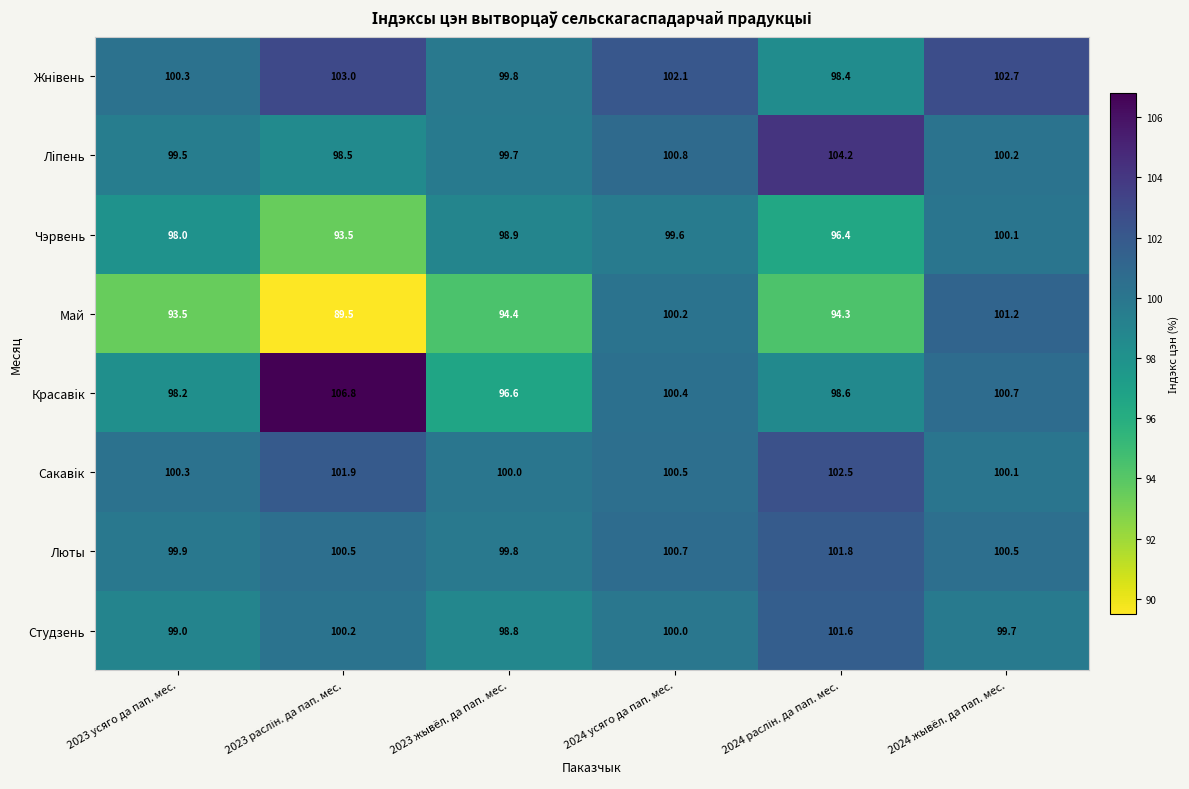

At which category is the sum across all series the highest?

2024 жывёл. да пап. мес.